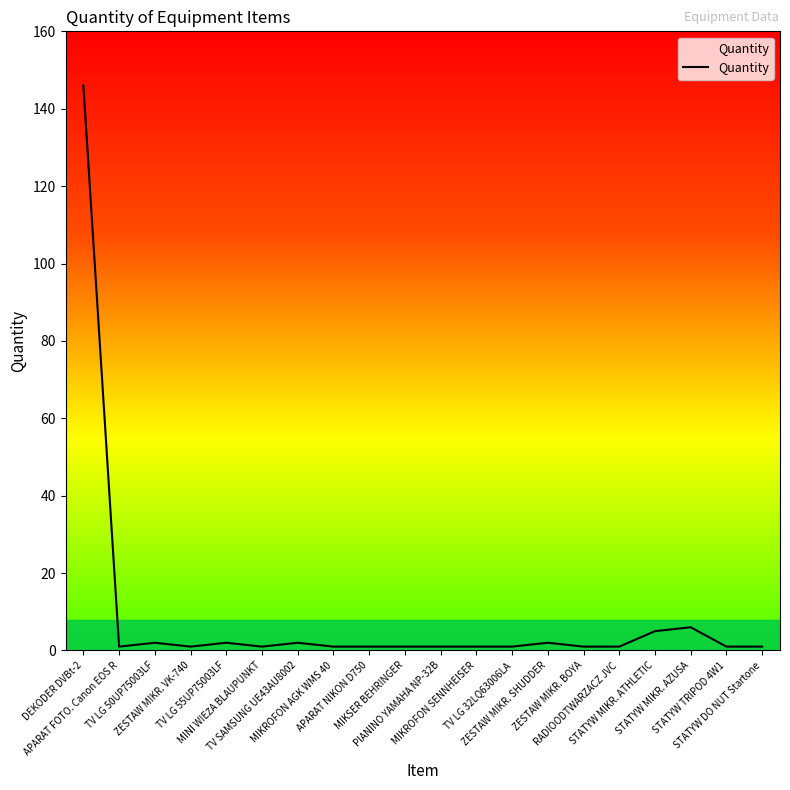

What is the maximum value shown in the chart?

146